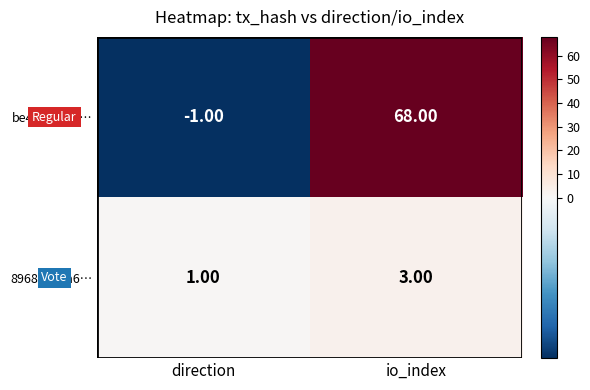

At how many categories does at least one series exceed 2?

1